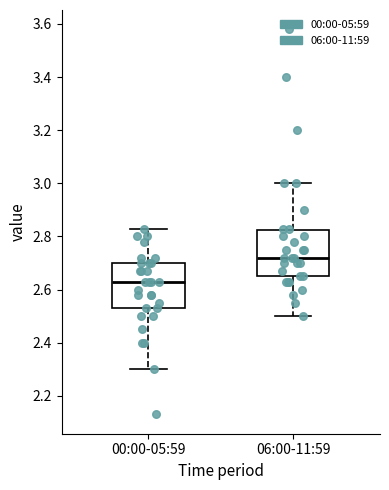

Which box's median line is the lowest?

00:00-05:59